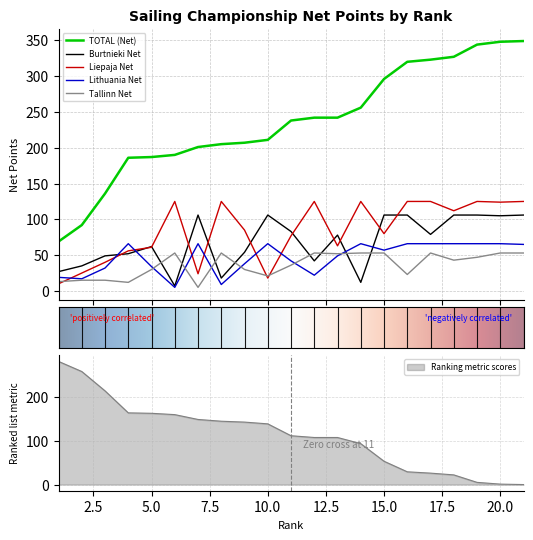

True or false: TOTAL (Net) has more than 2 points higher than both neighbors.

False